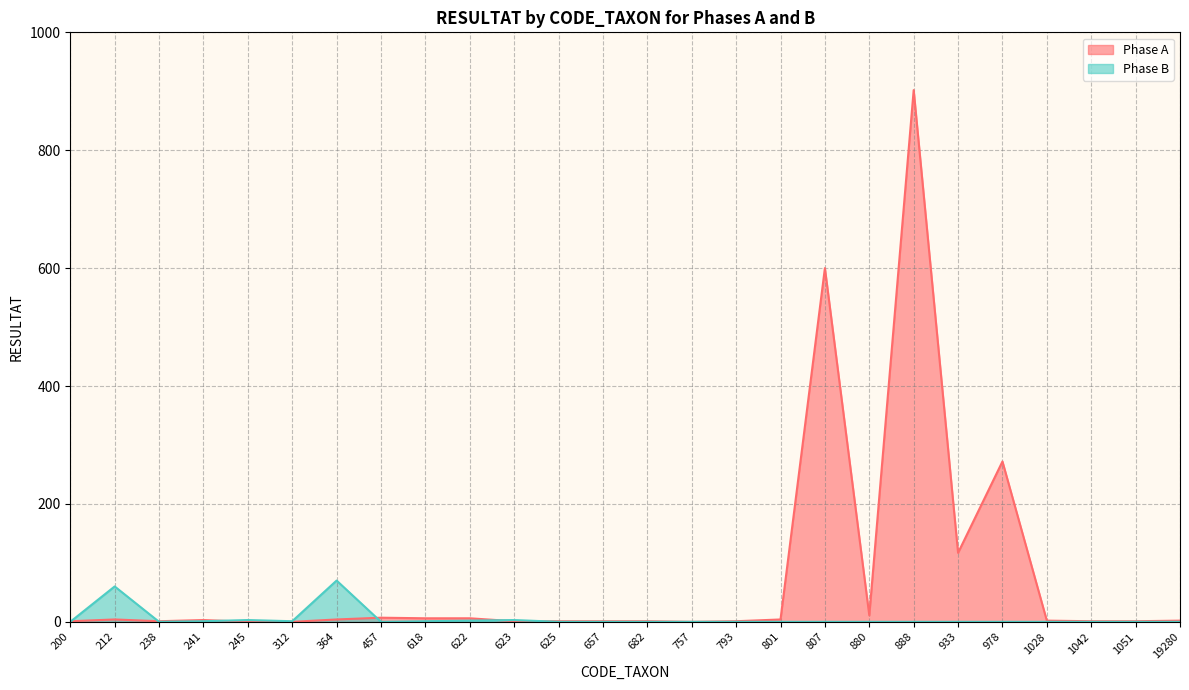

Which series has the widest spread of values?

Phase A